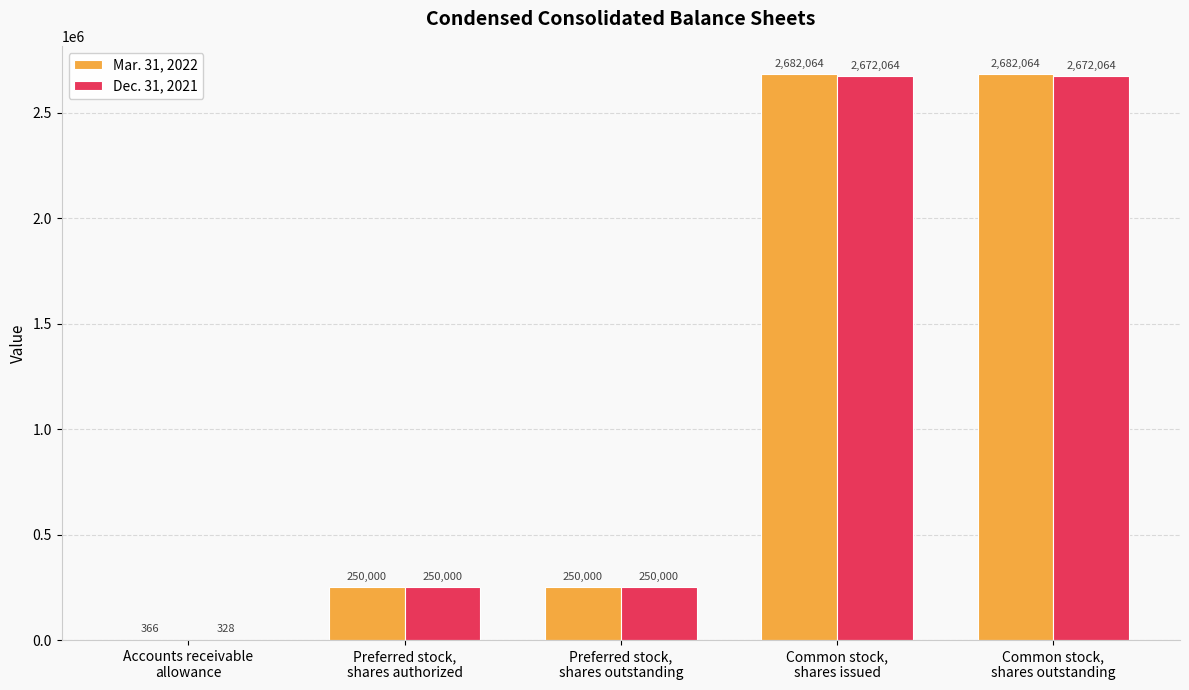

Which series has the largest total across all categories?

Mar. 31, 2022